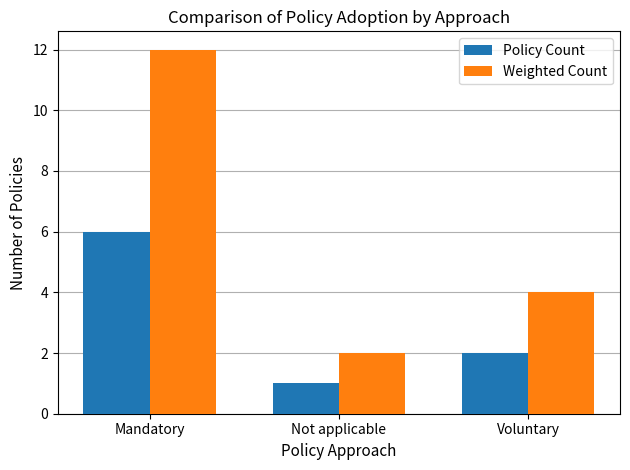

Reading left to right, extract all data points from this chart.

Policy Count: Mandatory=6	Not applicable=1	Voluntary=2
Weighted Count: Mandatory=12	Not applicable=2	Voluntary=4